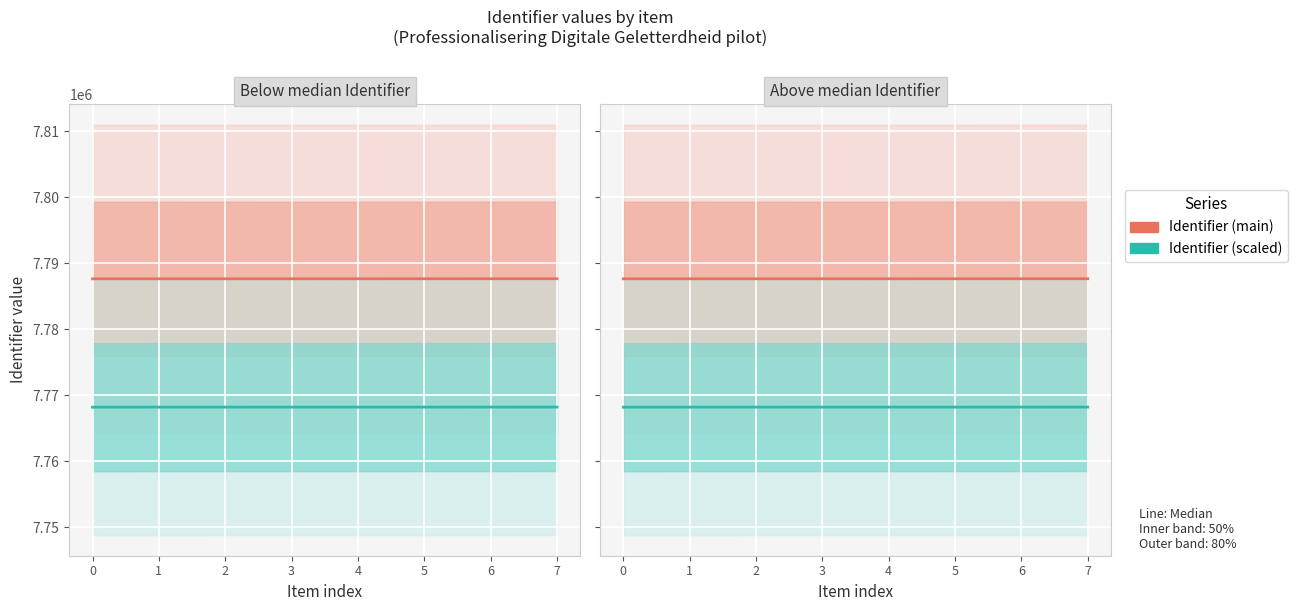

Reading left to right, transcribe all the data shown in this chart.

Identifier (main): 7787648.0	7787651.0	7787653.0	7787655.0	7787657.0	7787659.0	7787661.0	7787663.0
Identifier (scaled): 7768178.9	7768181.9	7768183.9	7768185.9	7768187.9	7768189.9	7768191.8	7768193.8